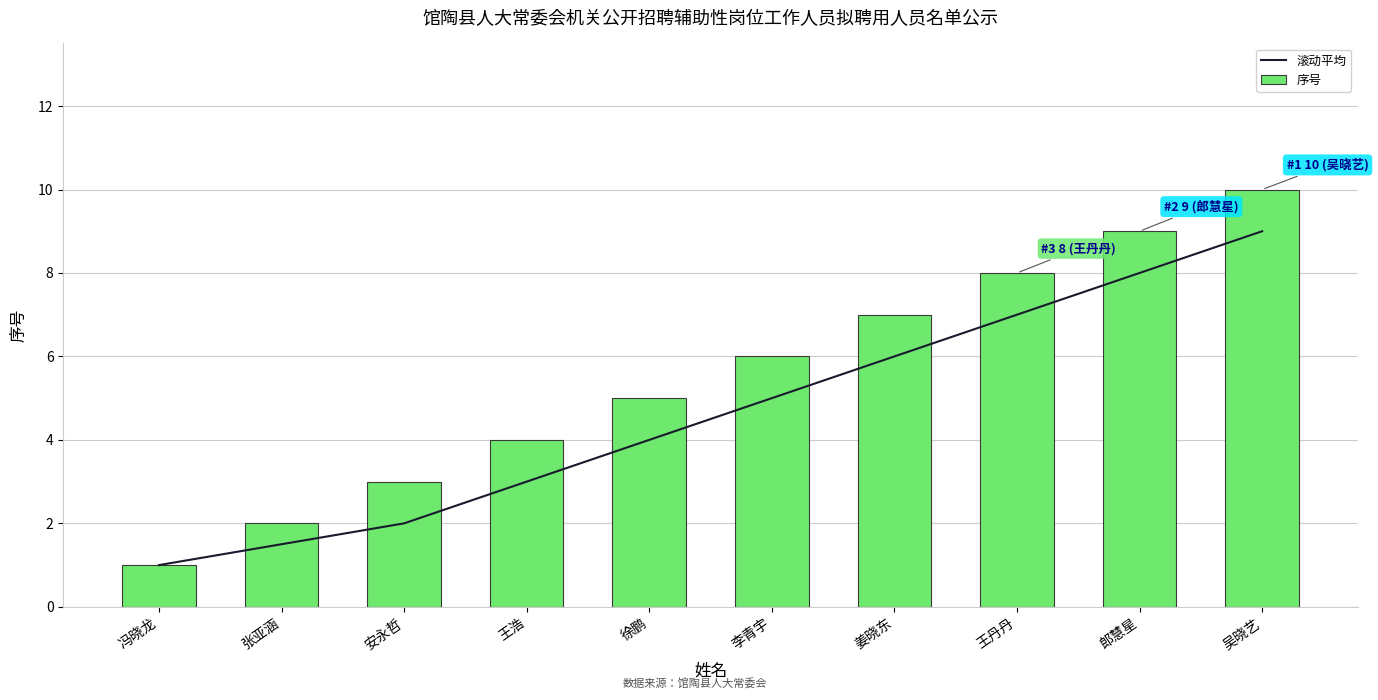

What is the maximum value for 序号?

10